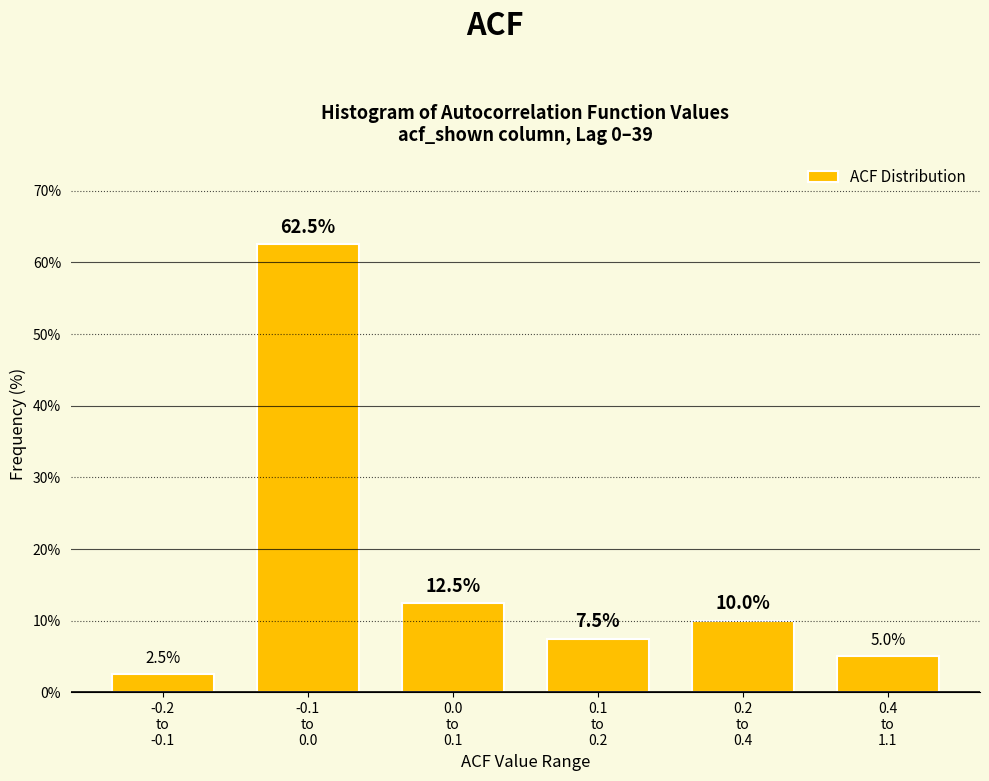

Reading left to right, transcribe all the data shown in this chart.

2.5	62.5	12.5	7.5	10.0	5.0